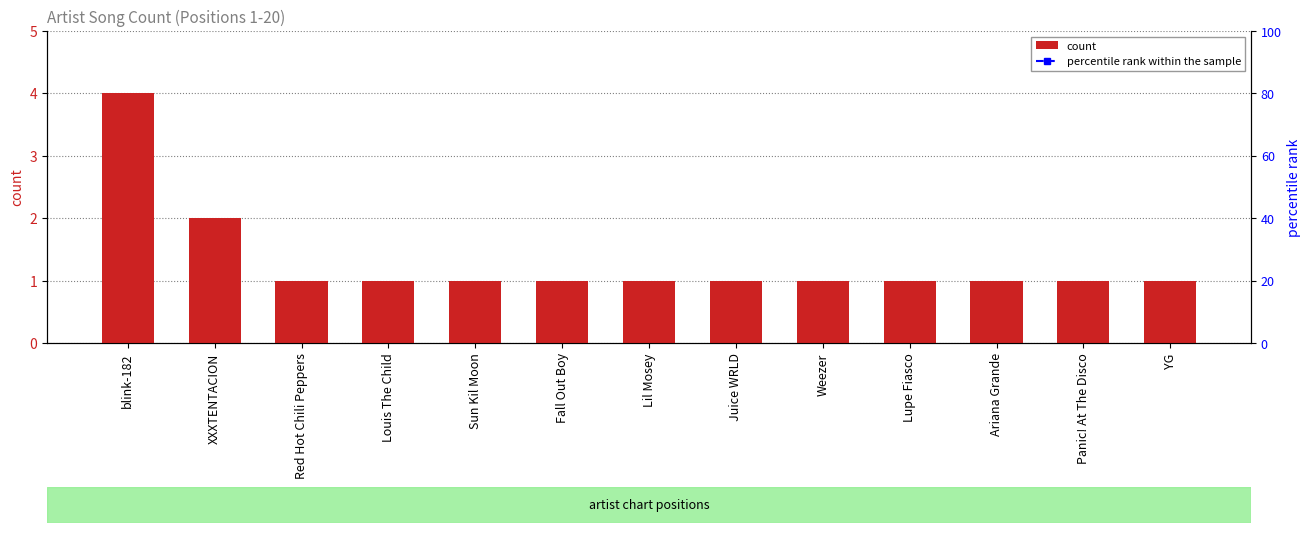

What is the total value across all series at Lupe Fiasco?

101